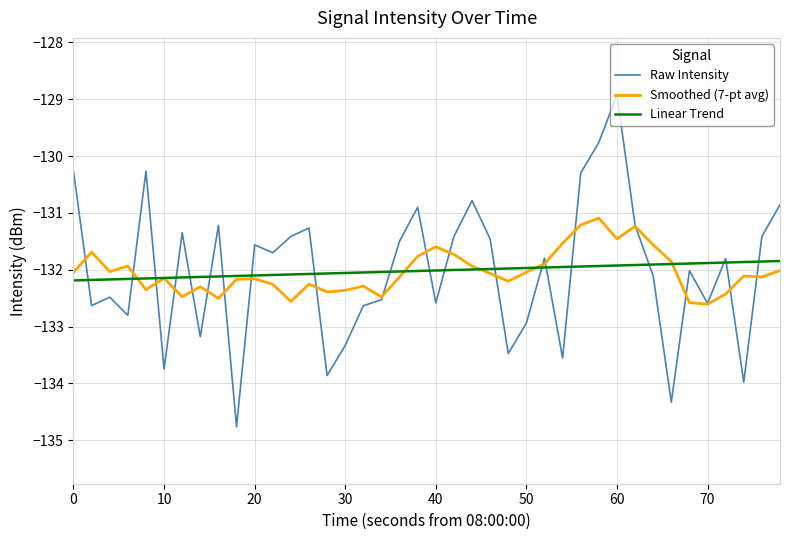

How many lines are shown in the chart?

3